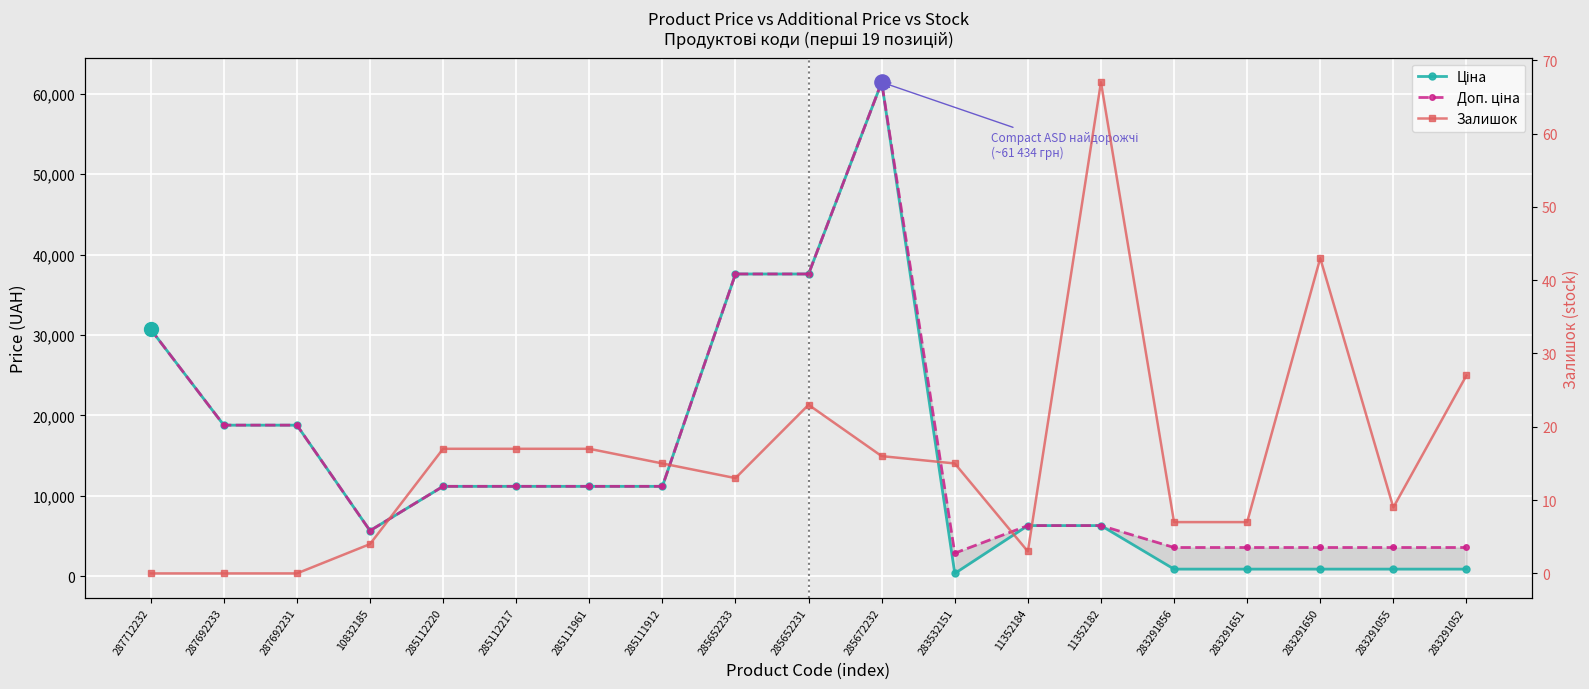

Which series contains the lowest Y value?

Залишок